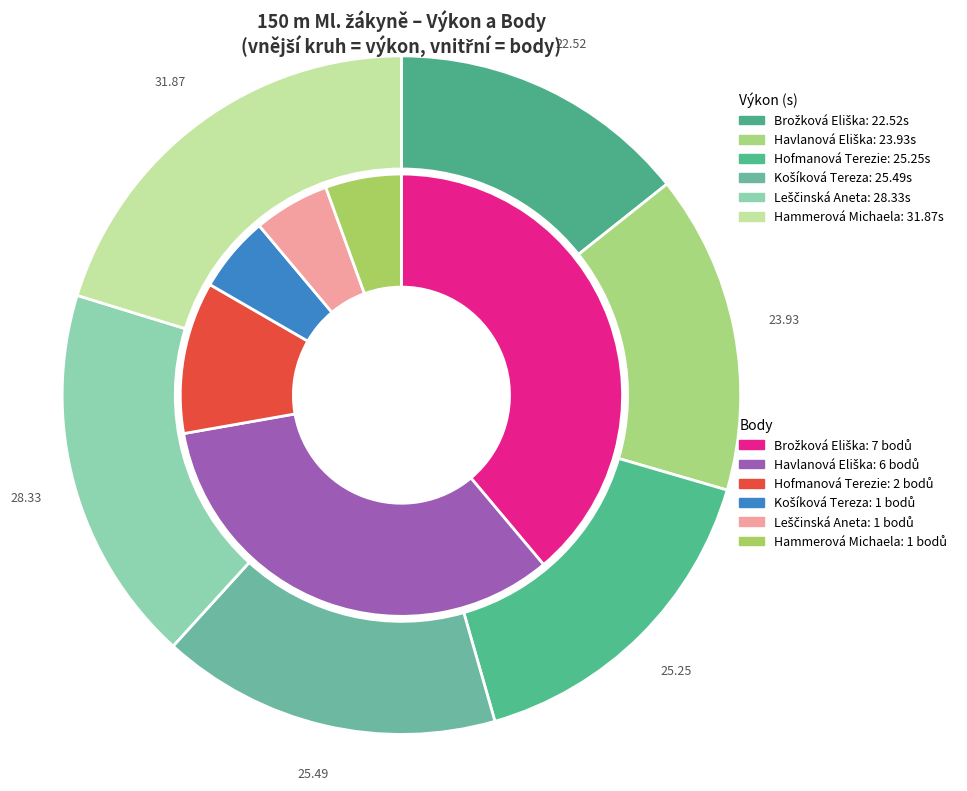

To the nearest percent, what percentage of the pie is Hammerová Michaela?

20%